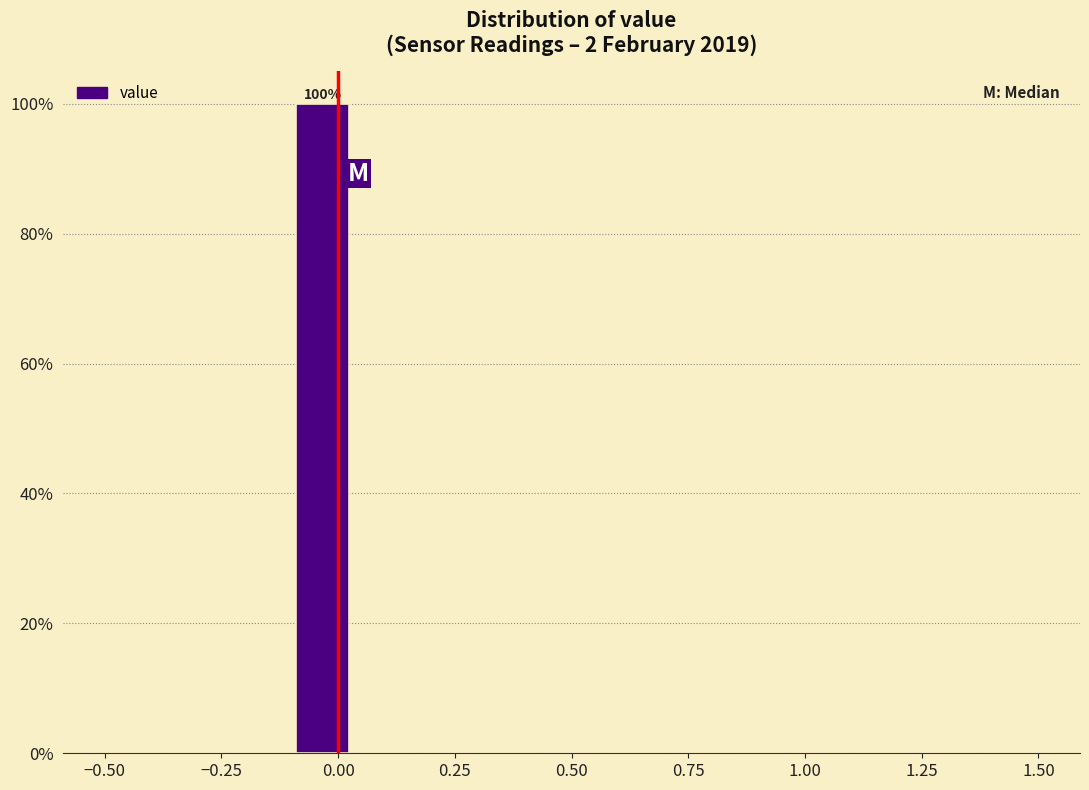

Around what value on the x-axis is the tallest bar? Give the approximate position of its centre, as read against the axis.

-0.05